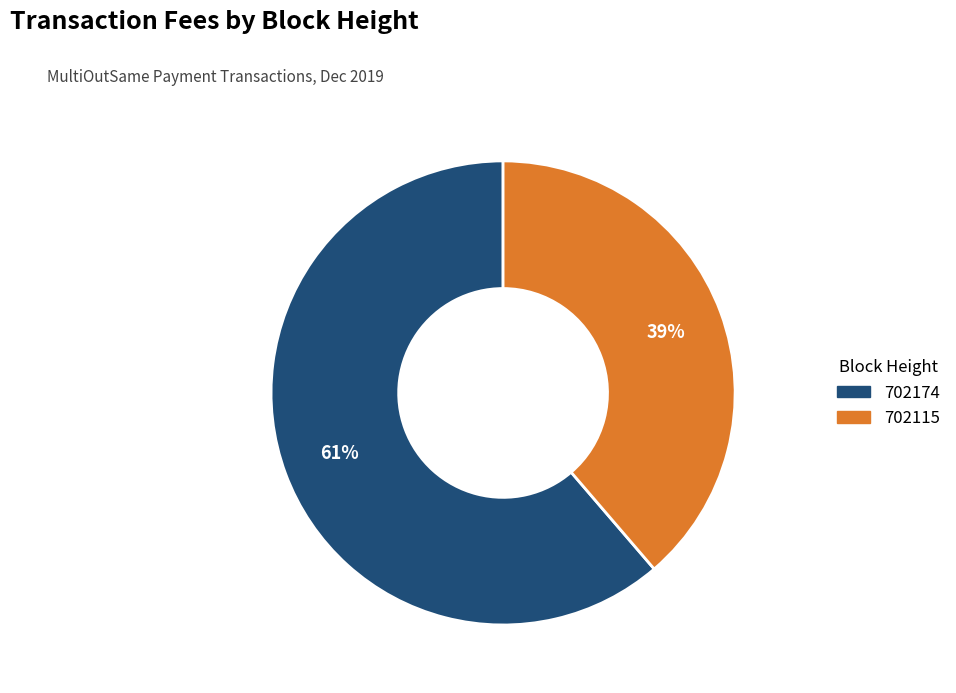

To the nearest percent, what portion does 702174 represent?

61%